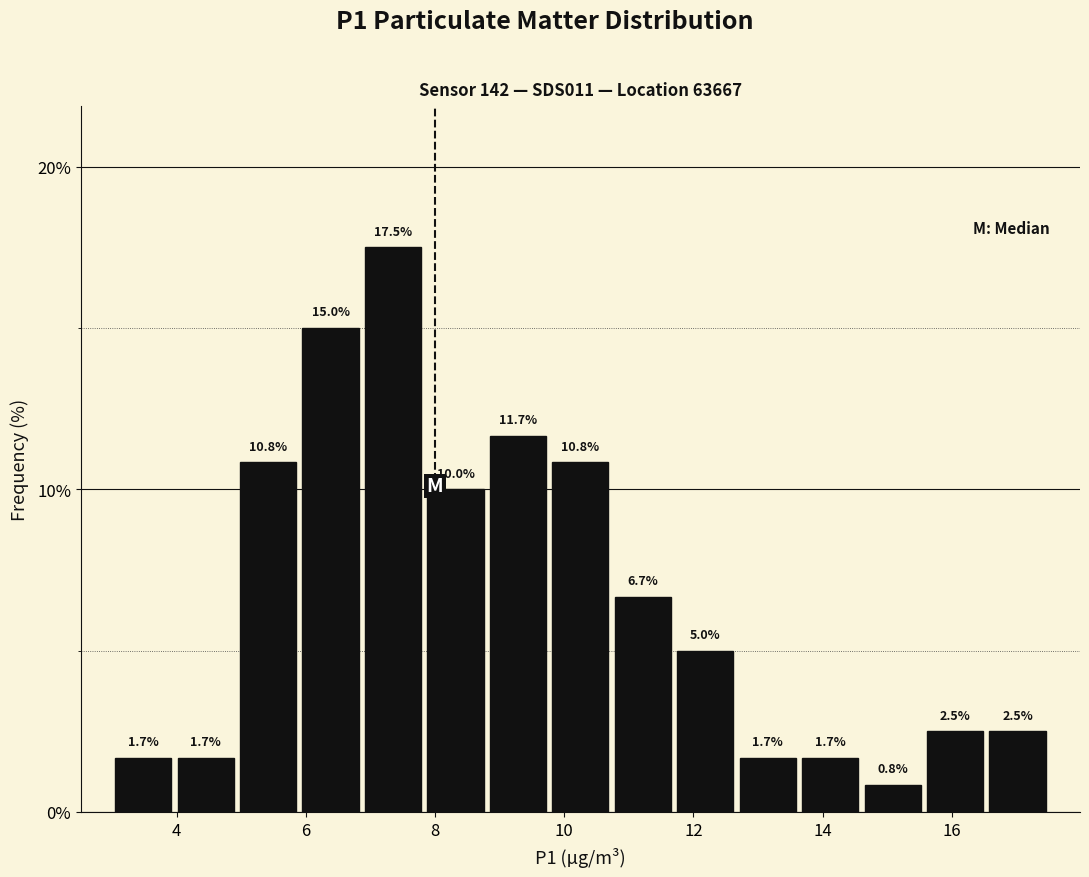

Reading left to right, transcribe this chart: for each bar, give the range it covers on the x-axis and its height. The bar edges are not printed on the chart, so give them approximately, as read against the axis.

3.0 to 4.0: 1.7
4.0 to 5.0: 1.7
5.0 to 6.0: 10.8
6.0 to 6.8: 15.0
6.8 to 7.8: 17.5
7.8 to 8.8: 10.0
8.8 to 9.8: 11.7
9.8 to 10.8: 10.8
10.8 to 11.8: 6.7
11.8 to 12.6: 5.0
12.6 to 13.6: 1.7
13.6 to 14.6: 1.7
14.6 to 15.6: 0.8
15.6 to 16.6: 2.5
16.6 to 17.6: 2.5